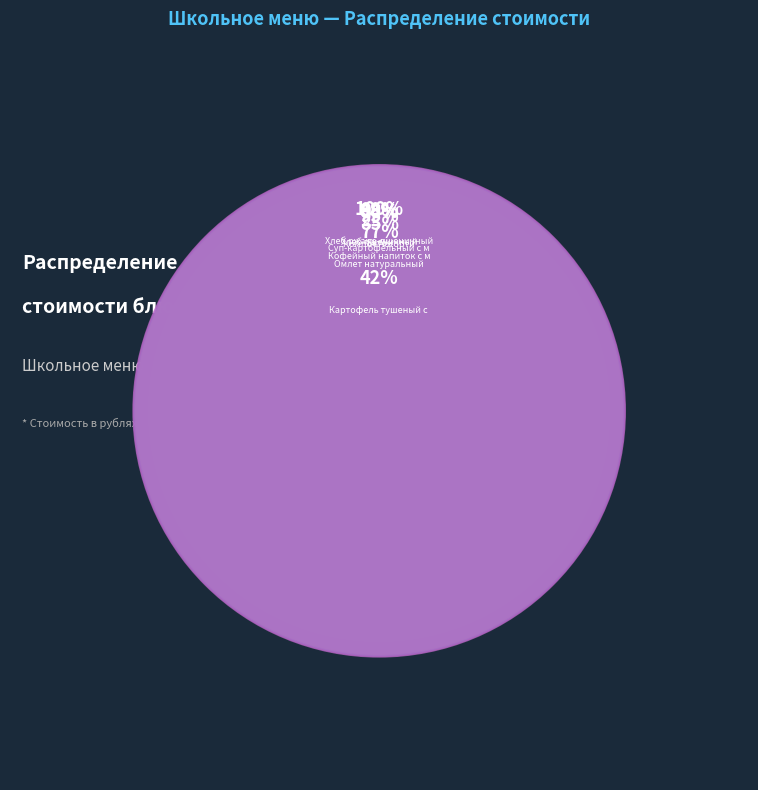

To the nearest percent, what portion does Суп-картофельный с макаронными изделиями represent?

8%